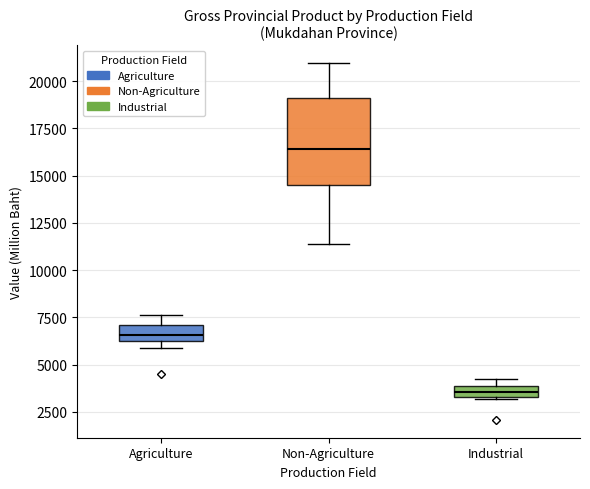

Which box has the lowest median line?

Industrial